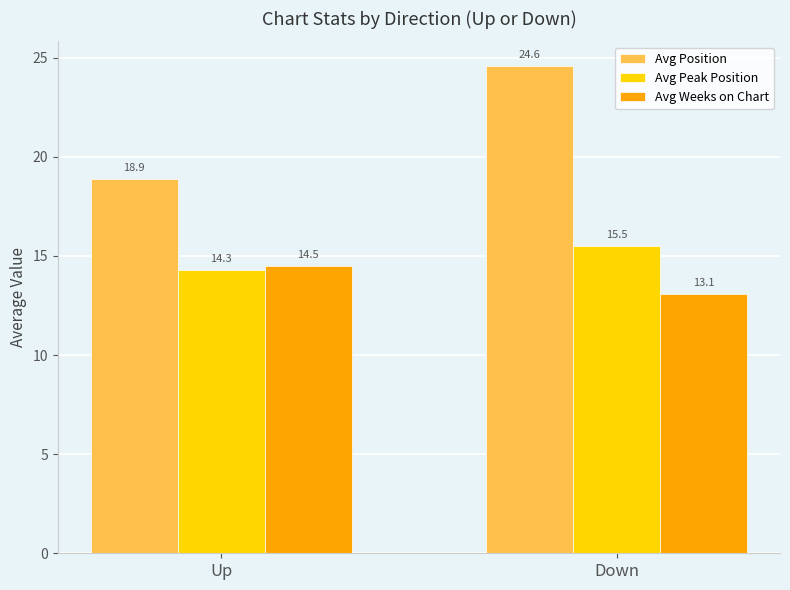

Is it true that Avg Peak Position equals 14.3 at Up?

True